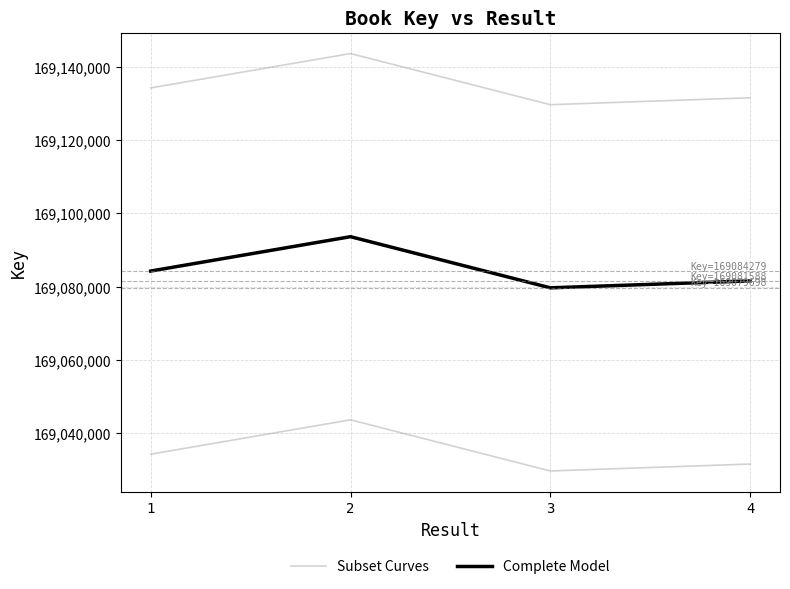

At which label does Subset Curves reach its minimum?

3